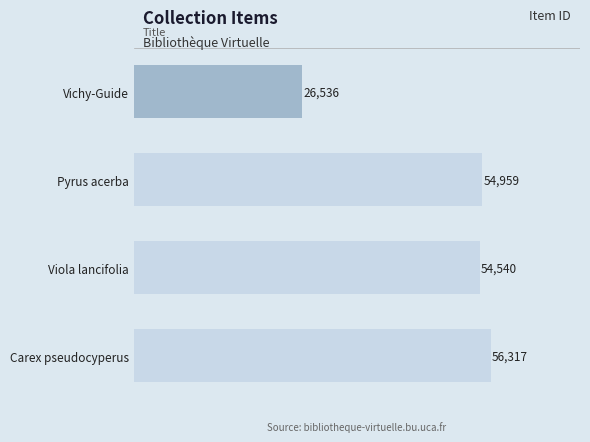

Reading top to bottom, what are all the values shown in this chart?

26536	54959	54540	56317